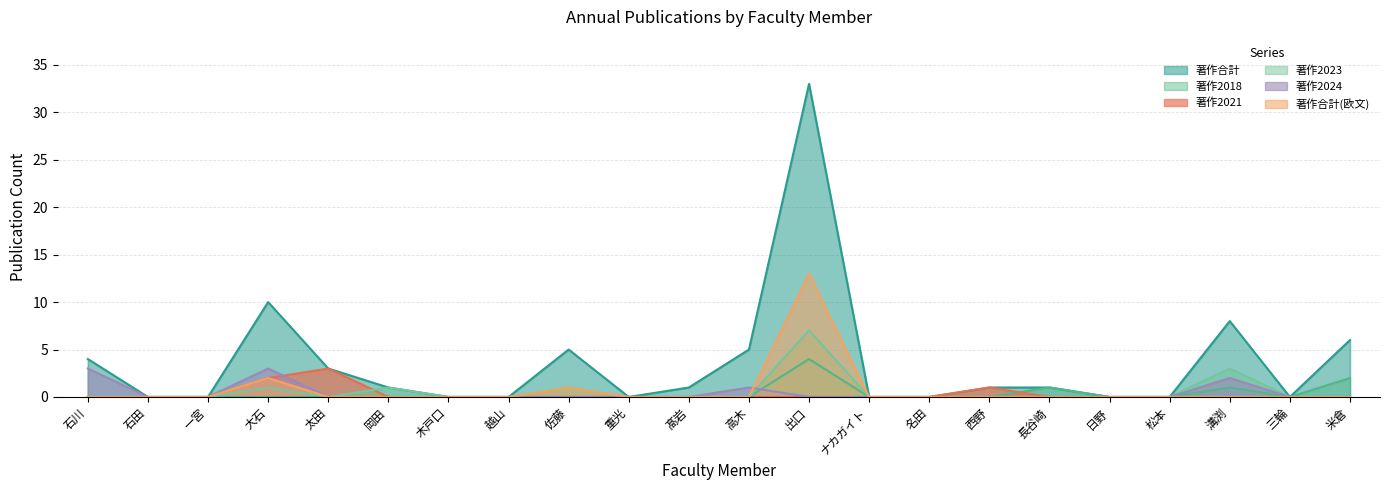

How many data points in 著作合計 are less than 1?

10